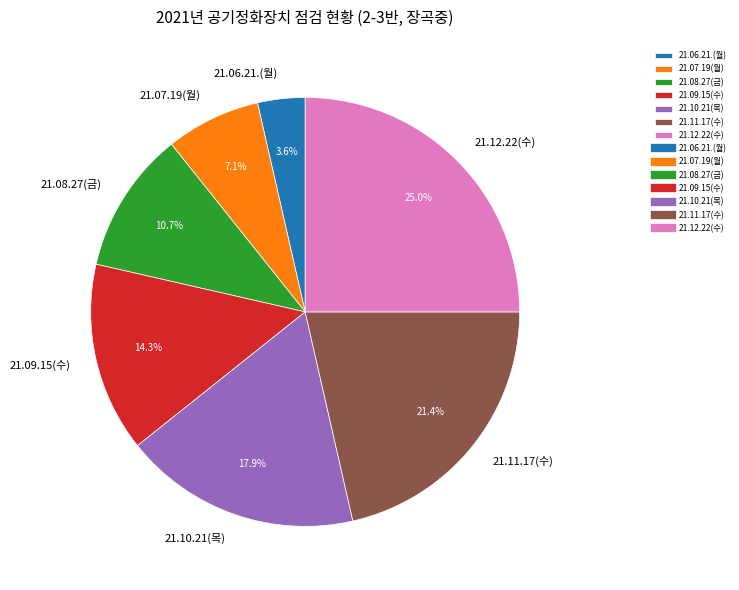

To the nearest percent, what percentage of the pie is 21.09.15(수)?

14%